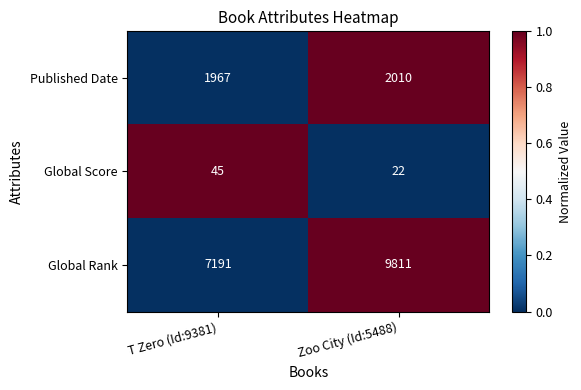

Reading left to right, transcribe all the data shown in this chart.

Published Date: T Zero (Id:9381)=1967	Zoo City (Id:5488)=2010
Global Score: T Zero (Id:9381)=45	Zoo City (Id:5488)=22
Global Rank: T Zero (Id:9381)=7191	Zoo City (Id:5488)=9811